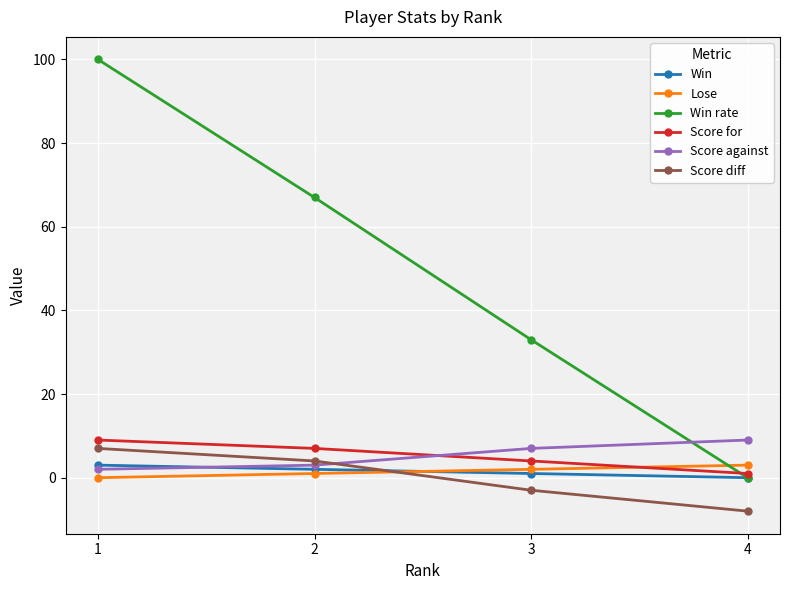

True or false: Score for and Win rate cross at least once.

True